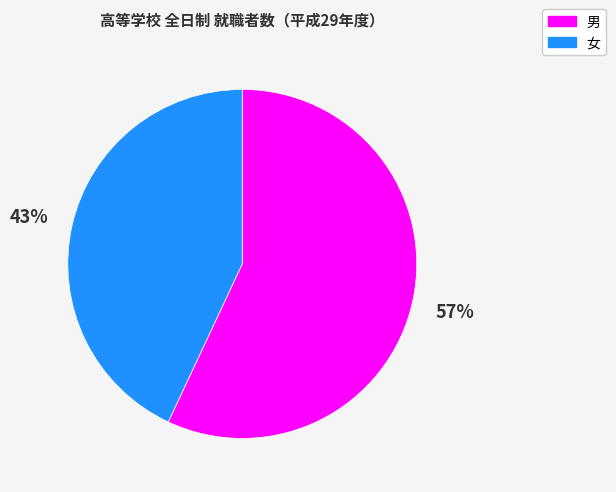

Which slice is the smallest?

女